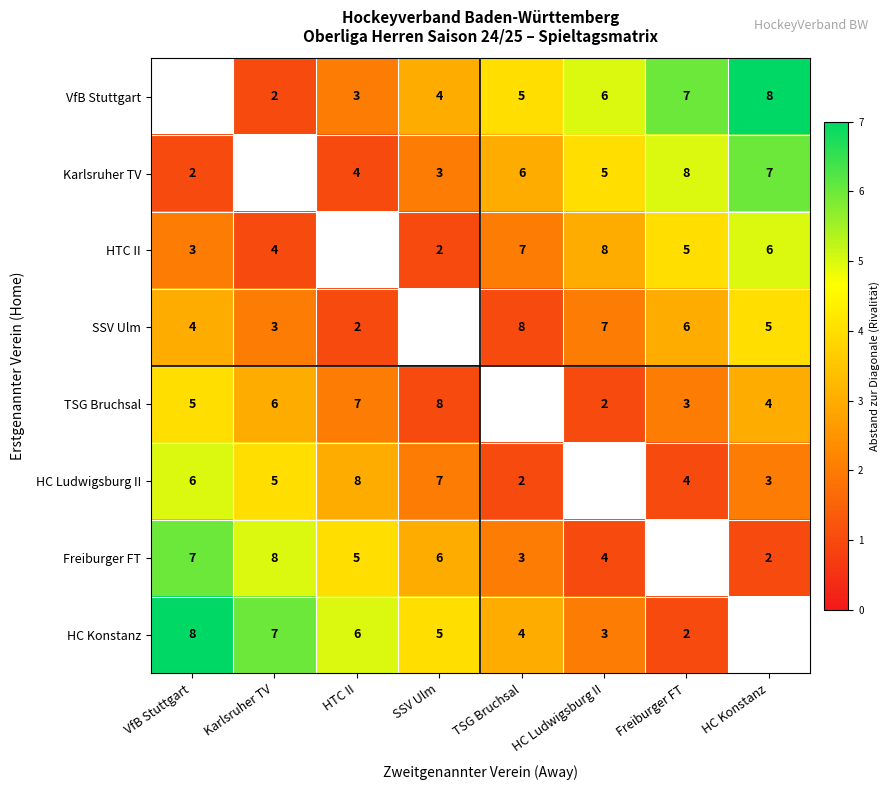

True or false: HC Konstanz has a value of 12 at VfB Stuttgart.

False